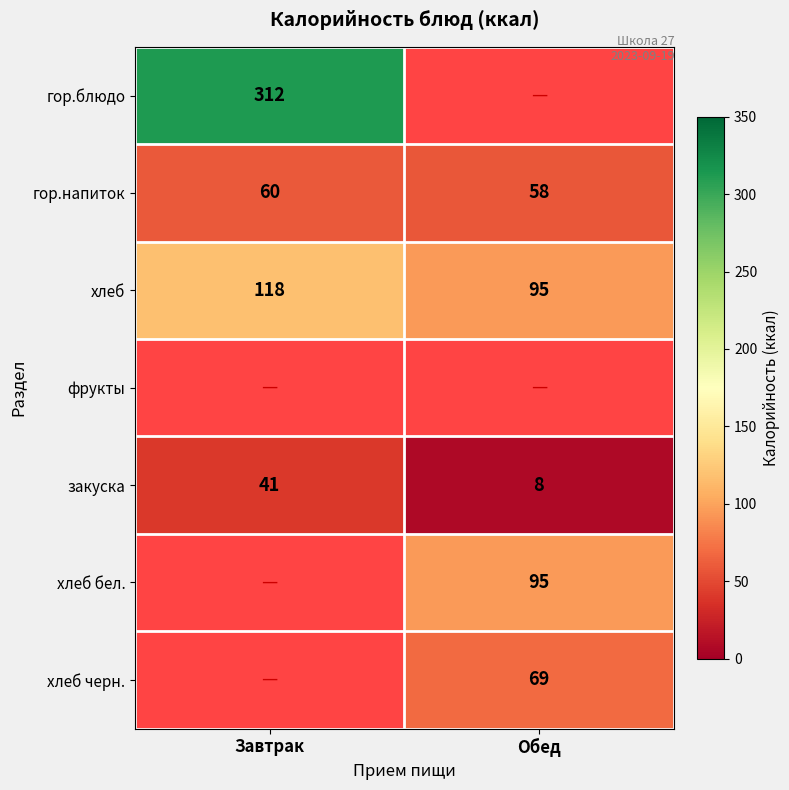

What is the difference between the maximum and minimum values in the хлеб series?

23